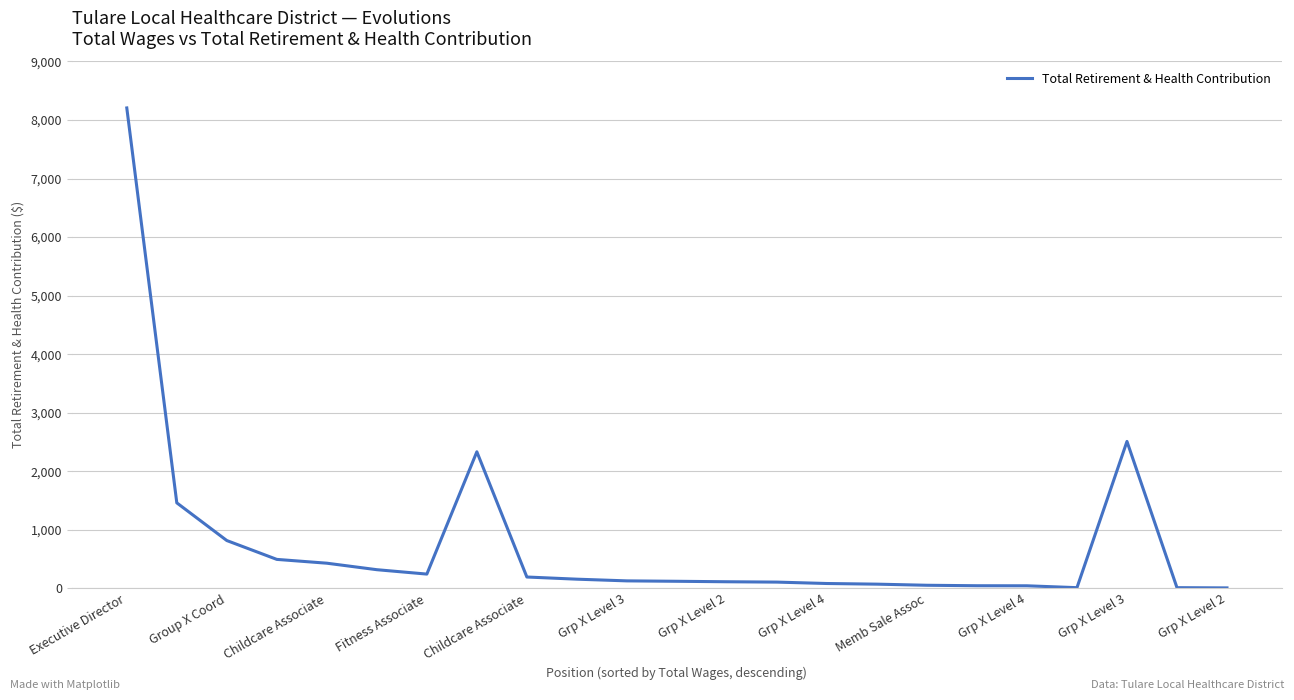

What is the greatest value displayed?

8206